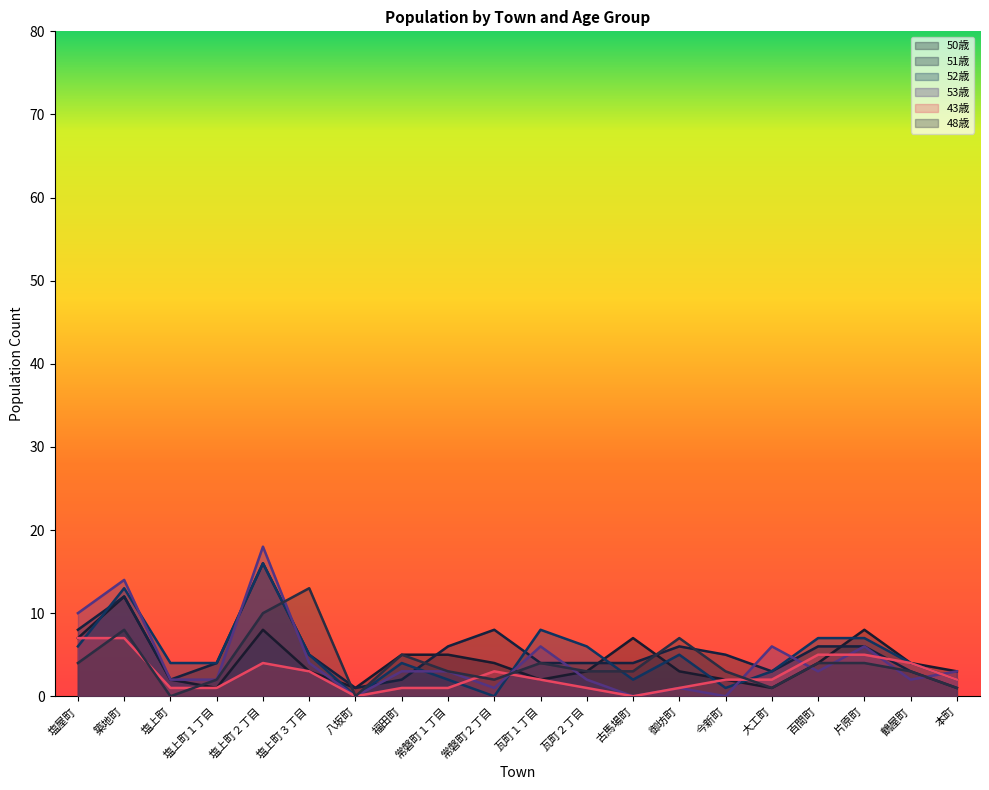

Where does the 52歳 series first go above 4?

塩屋町